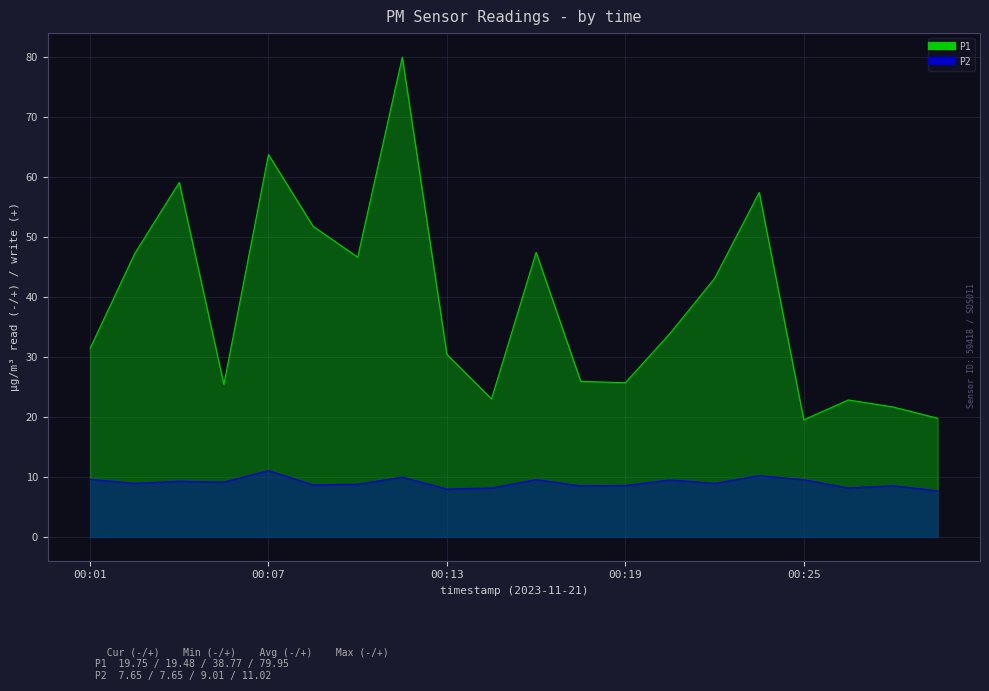

Reading left to right, transcribe all the data shown in this chart.

P1: 31.4	47.2	59.0	25.4	63.7	51.8	46.6	80.0	30.4	23.0	47.4	25.9	25.7	33.9	43.0	57.4	19.5	22.8	21.6	19.8
P2: 9.6	8.9	9.2	9.1	11.0	8.7	8.8	9.9	8.0	8.1	9.5	8.5	8.6	9.5	8.9	10.2	9.5	8.1	8.5	7.7